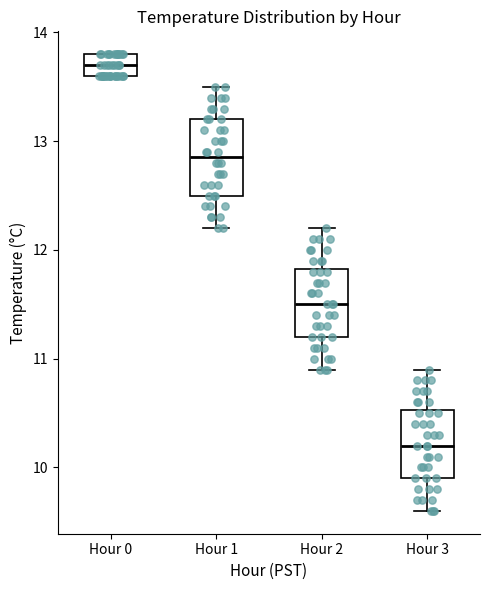

Reading left to right, read every box against the y-axis: the position of its median line, the range the box covers, and the ends of its whiskers. The values are not printed on the chart, so give them approximately, as read against the axis.

Hour 0: median 13.7, box 13.6 to 13.8, whiskers 13.6 to 13.8
Hour 1: median 12.9, box 12.5 to 13.2, whiskers 12.2 to 13.5
Hour 2: median 11.5, box 11.2 to 11.8, whiskers 10.9 to 12.2
Hour 3: median 10.2, box 9.9 to 10.5, whiskers 9.6 to 10.9